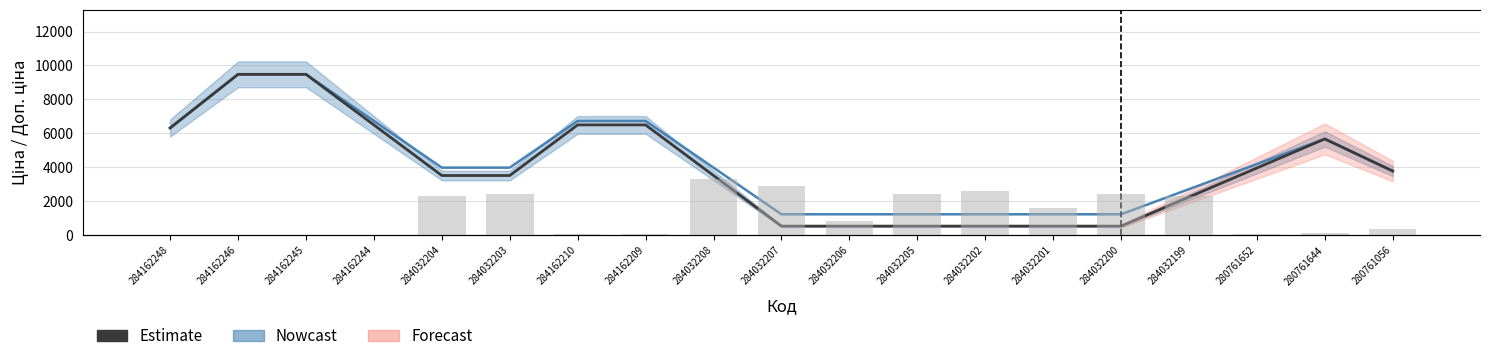

What position from the left is 284162209?

8